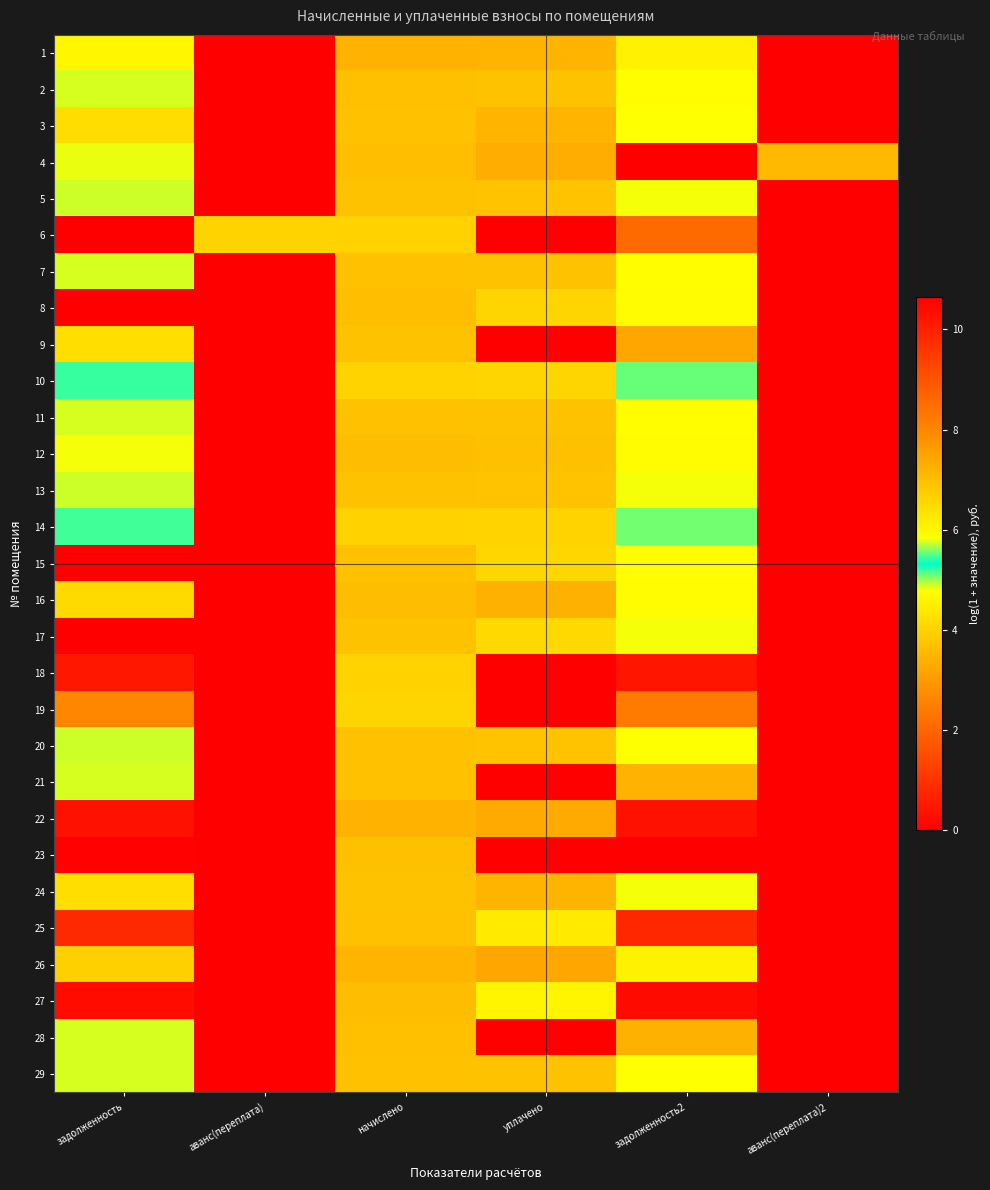

What is the total value across all series at уплачено?

150.0